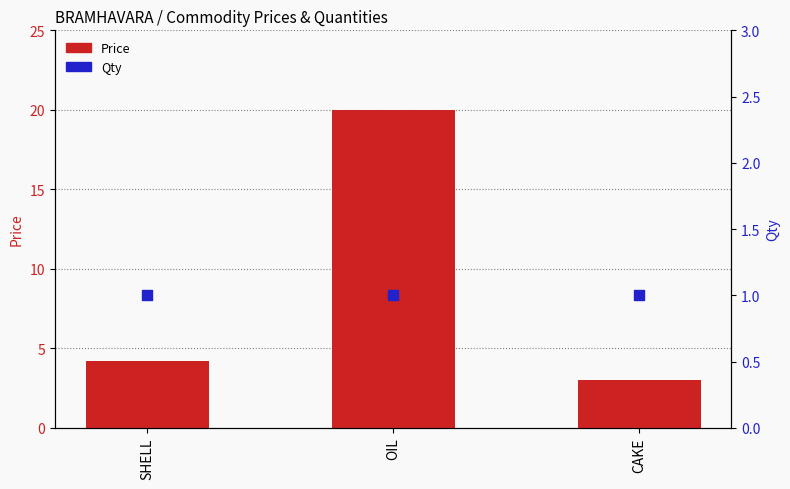

Which series has the largest total across all categories?

Price